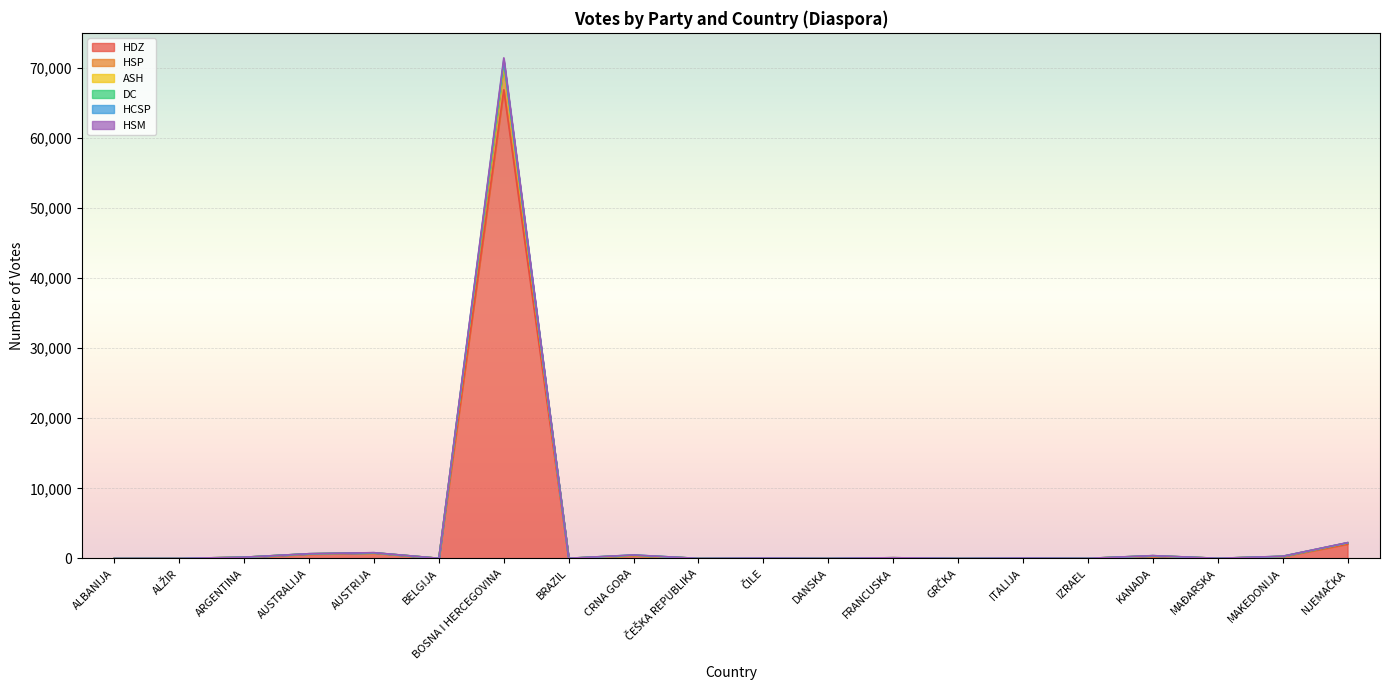

What is the sum of the ASH values at IZRAEL and AUSTRALIJA?

678